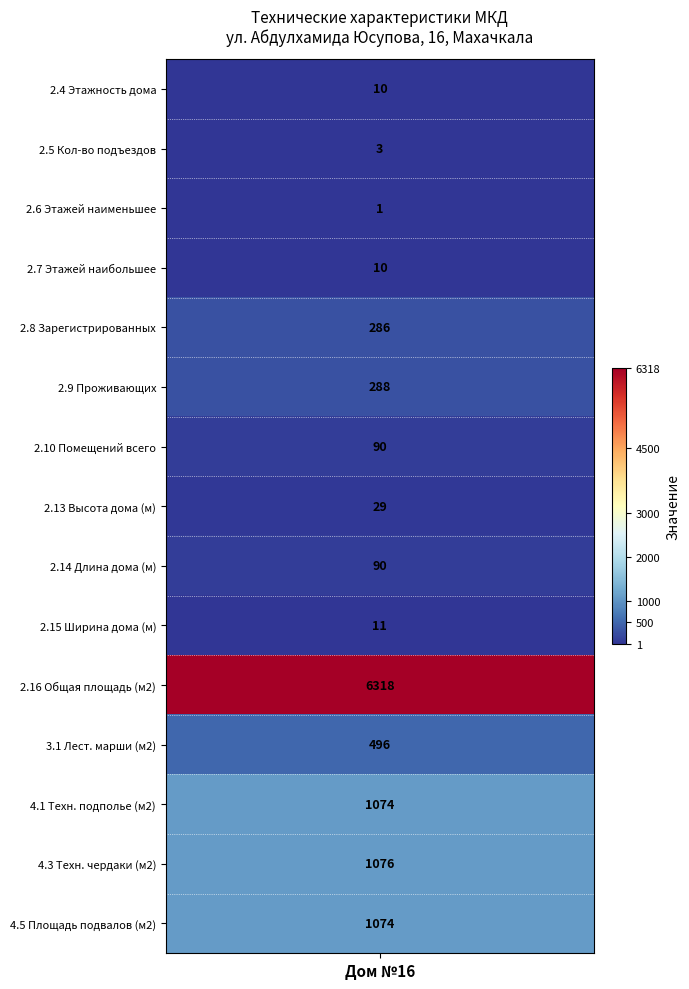

Which series has the largest total across all categories?

2.16 Общая площадь (м2)